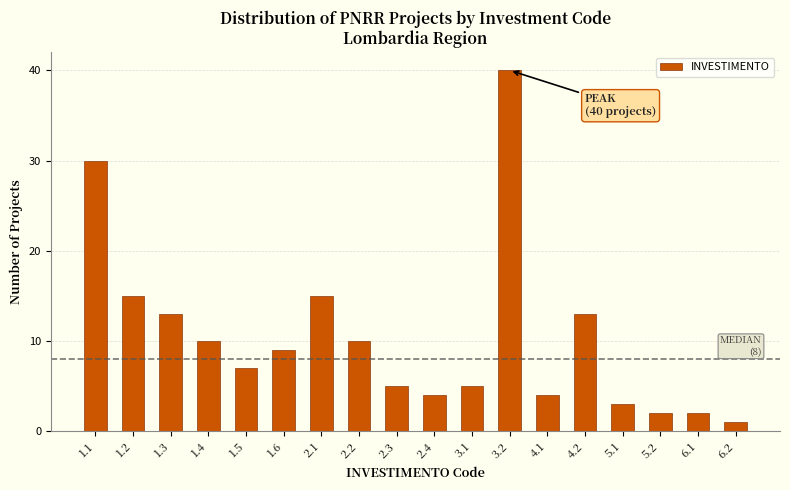

Reading left to right, extract all data points from this chart.

30	15	13	10	7	9	15	10	5	4	5	40	4	13	3	2	2	1